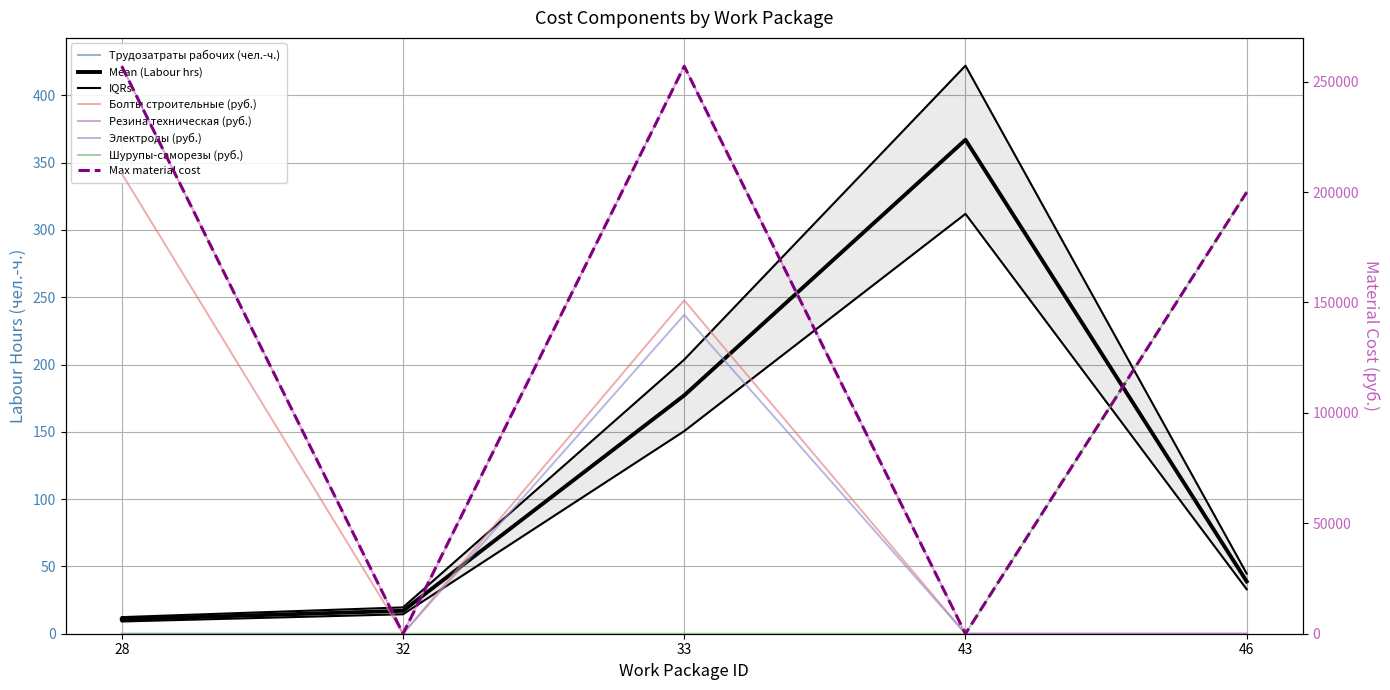

The value of Шурупы-саморезы (руб.) at 28 is 72627.9. True or false?

False